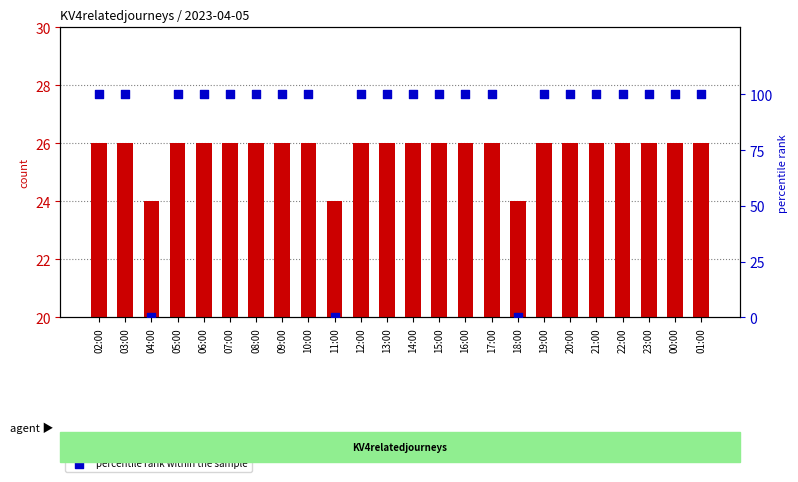

Which series has the widest spread of Y values?

percentile rank within the sample